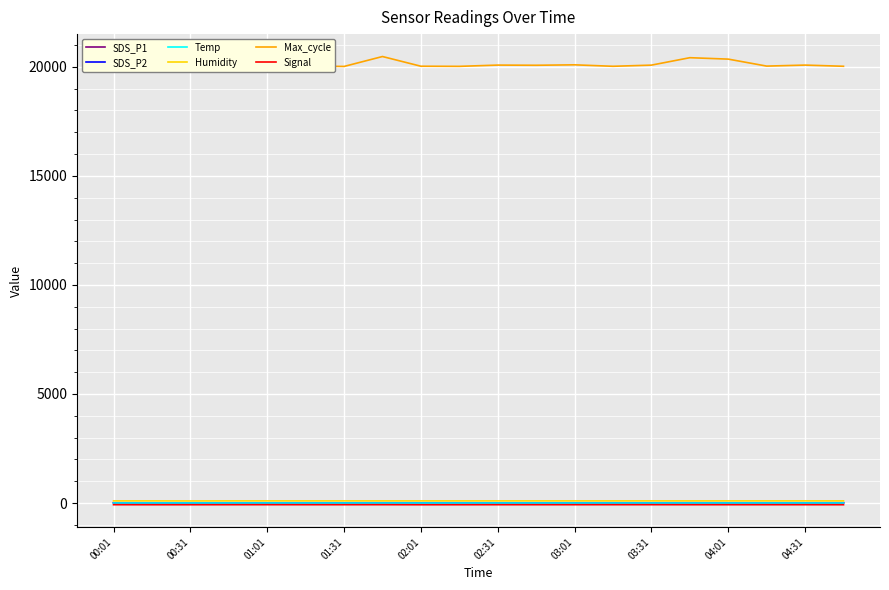

What is the greatest value displayed?

20473.0